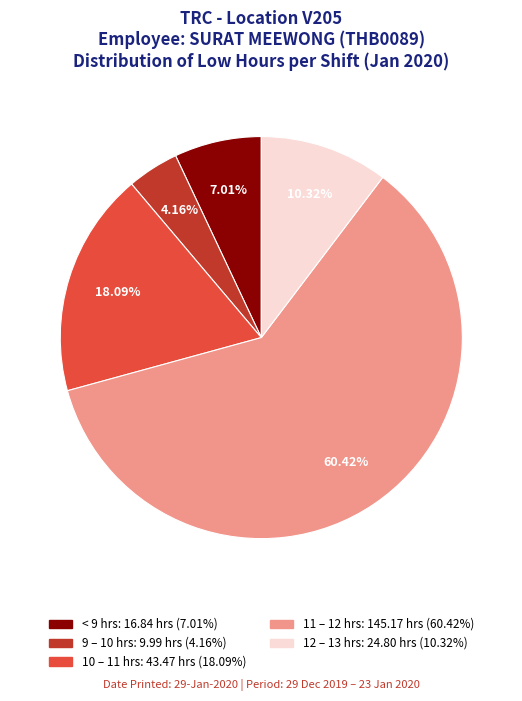

Is there any slice that represents more than half of the pie?

Yes